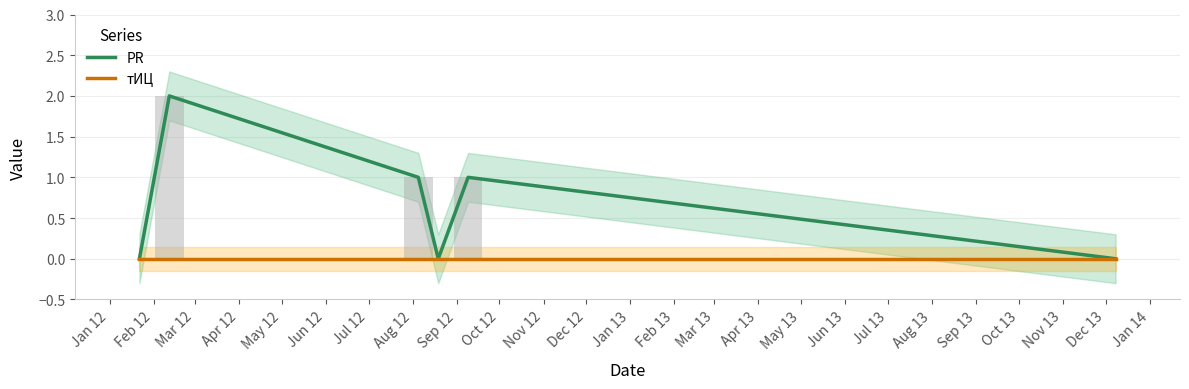

At which category is the sum across all series the highest?

Feb 12